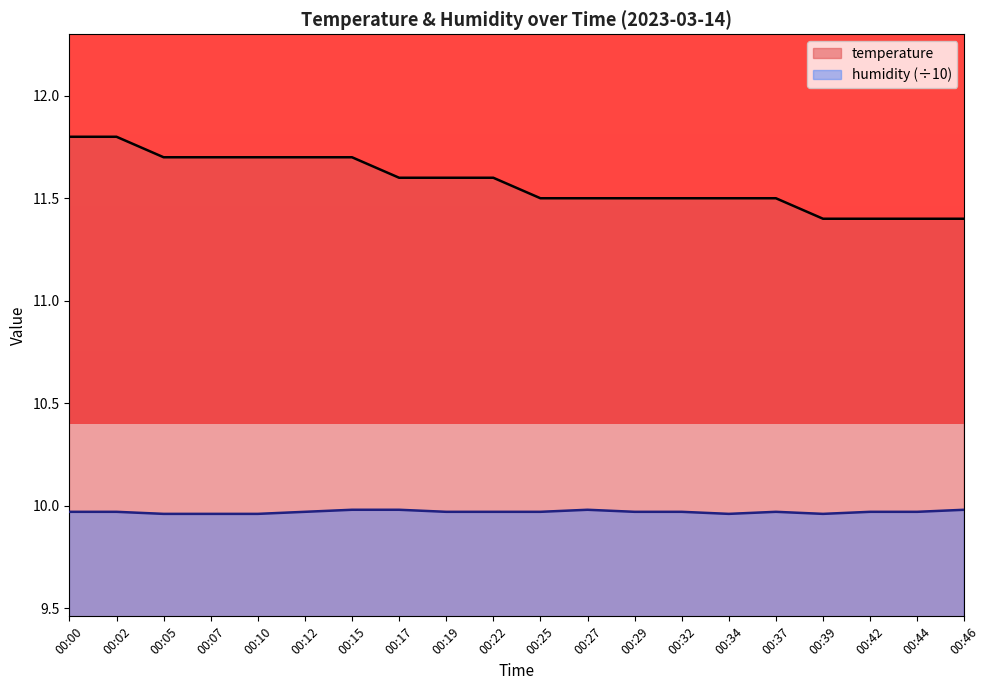

What is the difference between the highest and lowest values at 00:19?

1.6